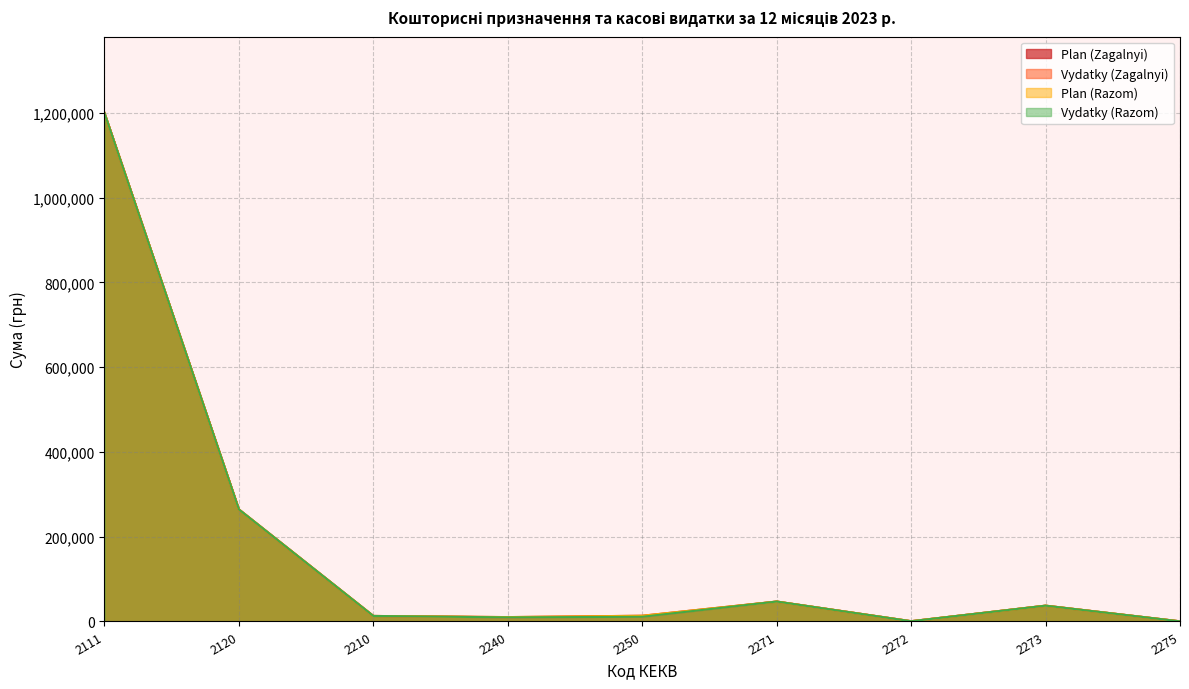

How many data points in Plan (Zagalnyi) are less than 13500?

4